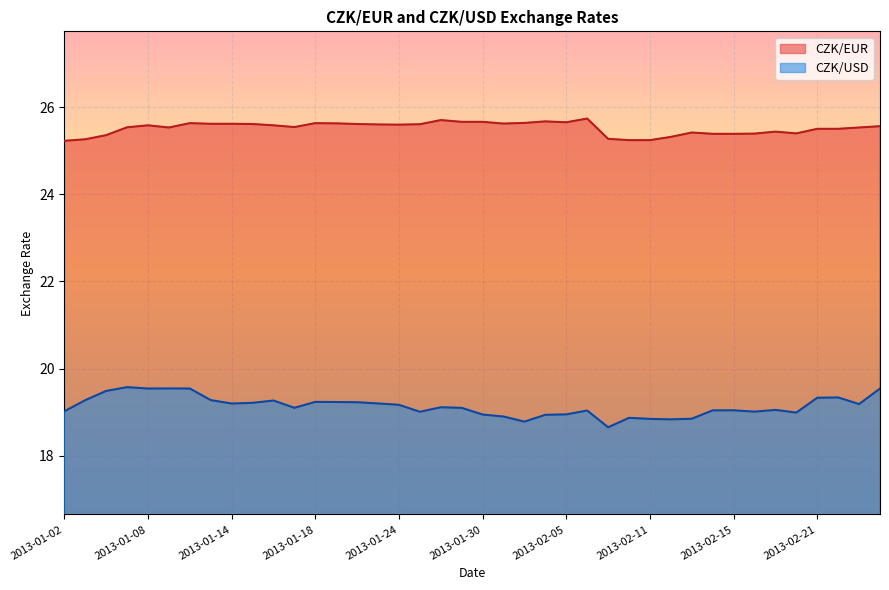

The value of CZK/USD at 2013-02-13 is 18.9. True or false?

True